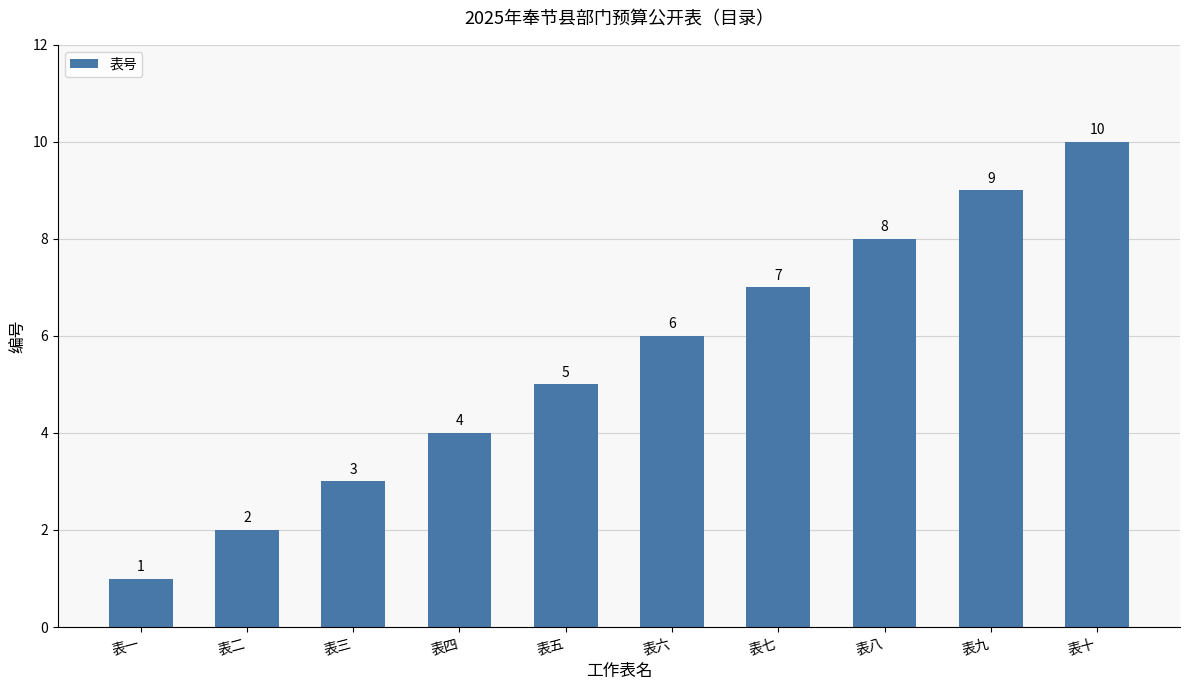

List the labels in order of value, smallest first.

表一, 表二, 表三, 表四, 表五, 表六, 表七, 表八, 表九, 表十